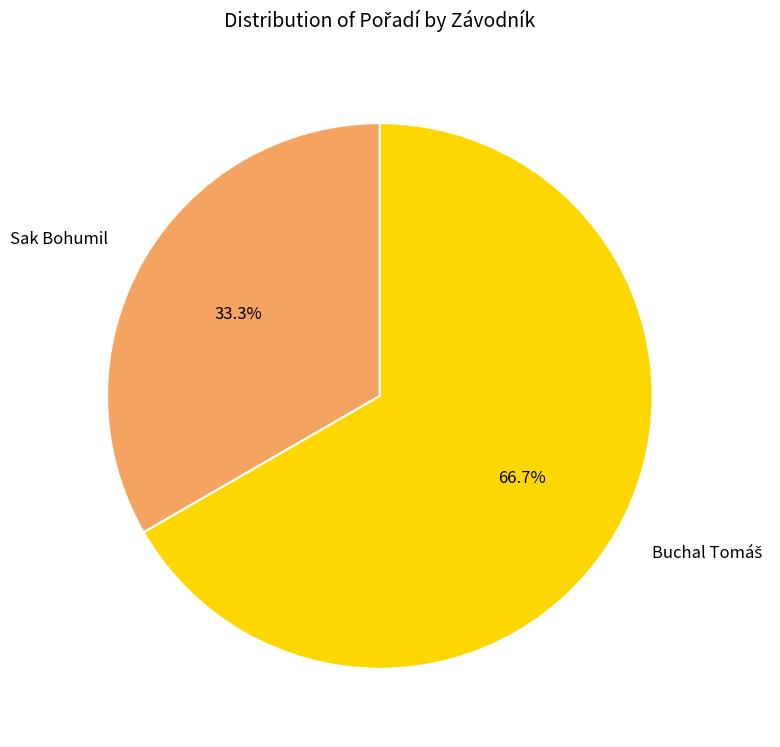

Which slice is the smallest?

Sak Bohumil